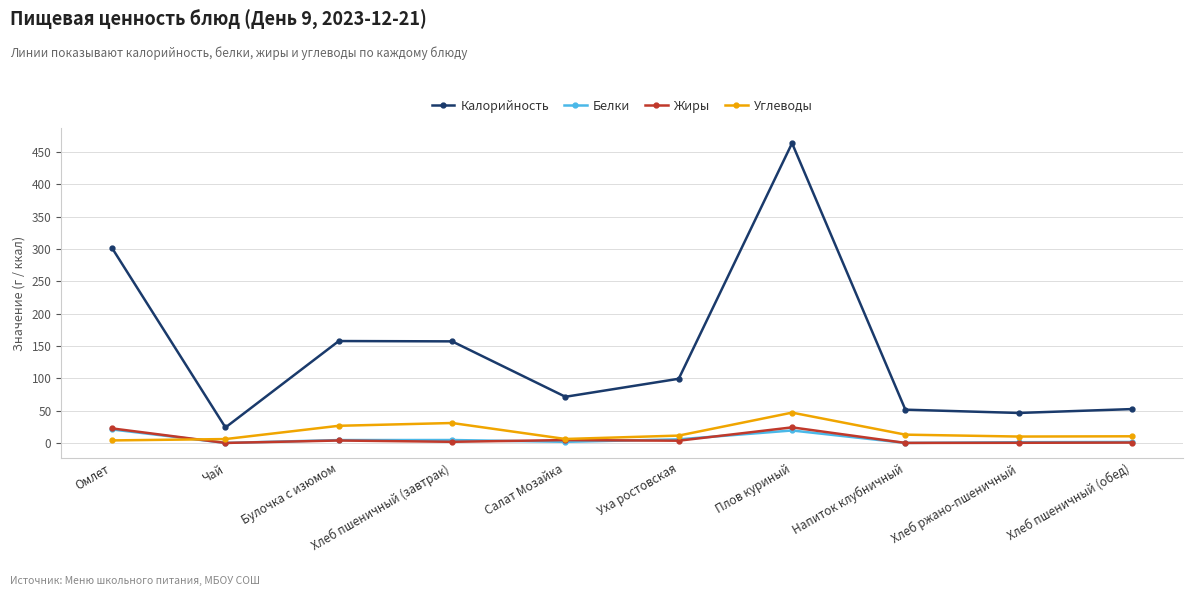

What is the lowest value of the Калорийность series?

23.9